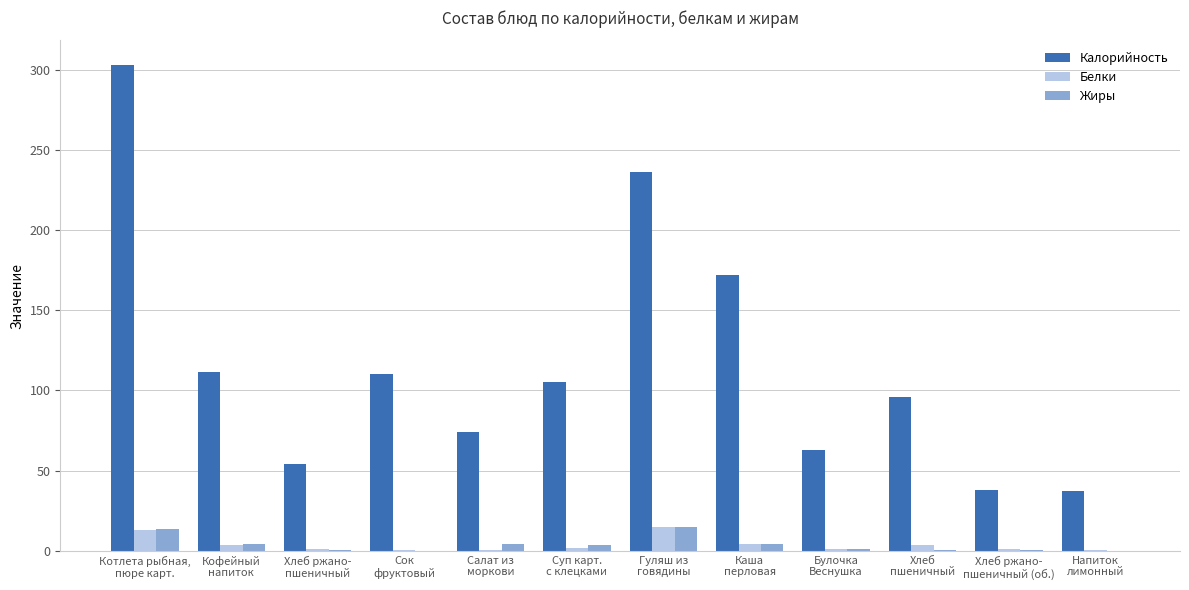

Which series has the widest spread of values?

Калорийность